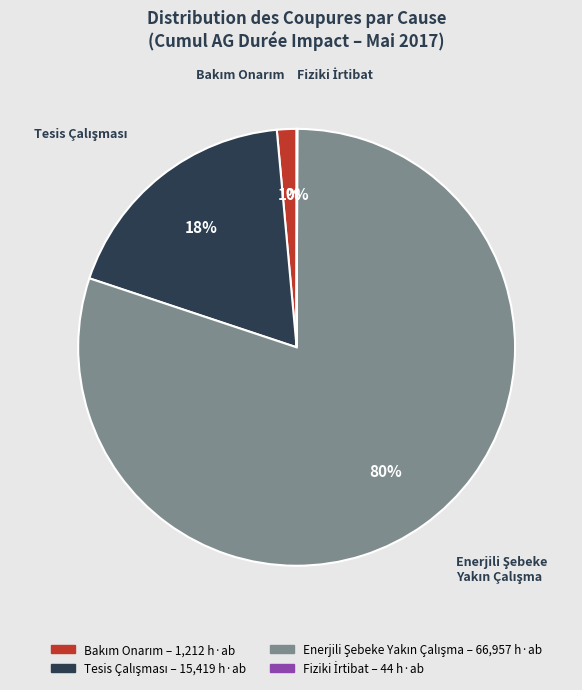

Is there a majority slice in this chart?

Yes